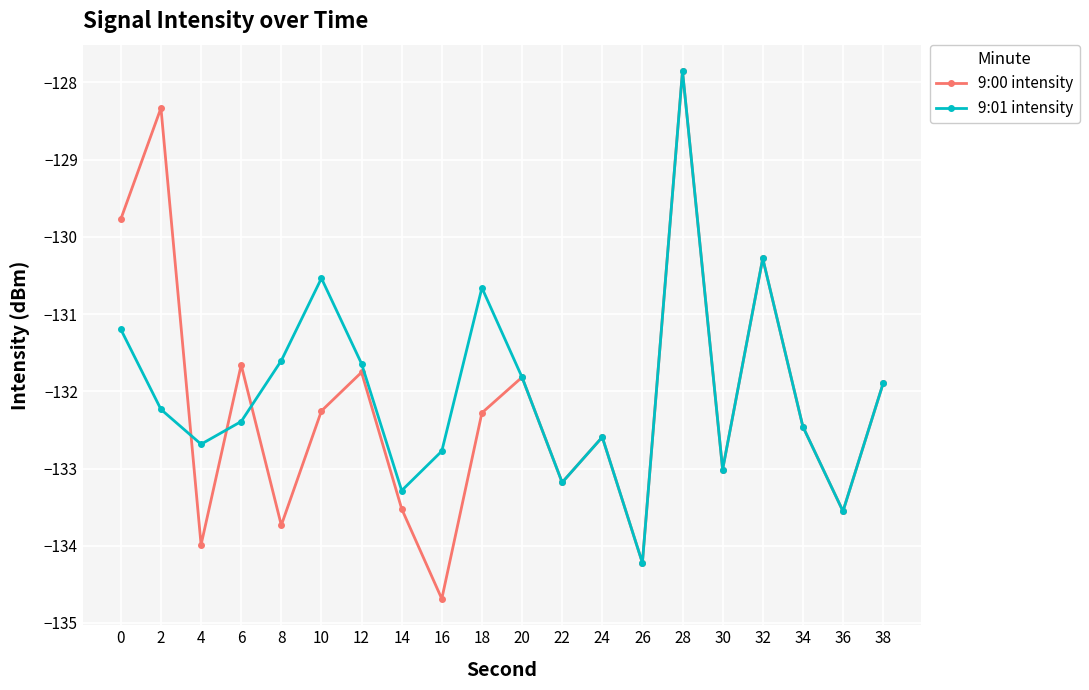

Where is the first local minimum for 9:01 intensity?

4